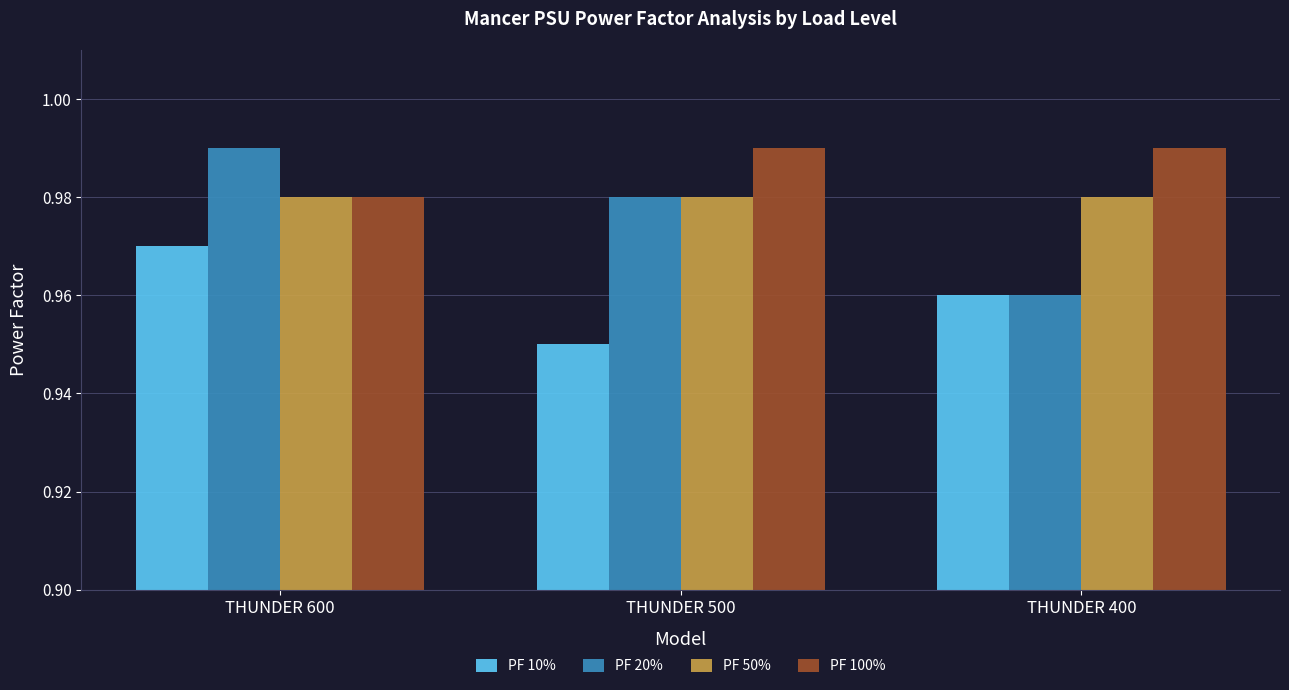

Which series changed the most between THUNDER 600 and THUNDER 400?

PF 20%